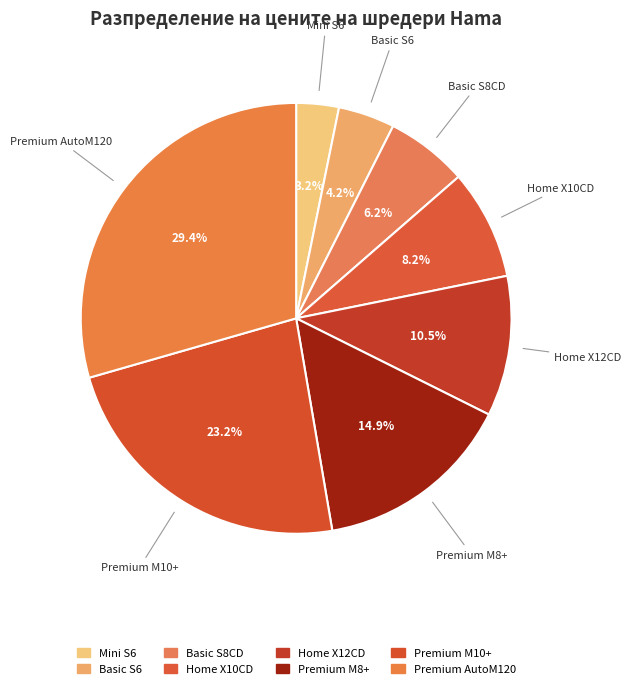

What percentage do Premium M10+ and Home X12CD together represent?

33.8%